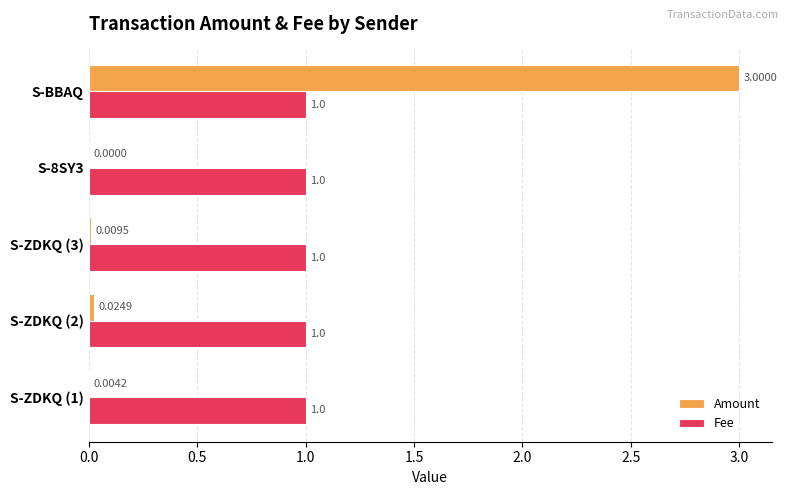

What is the sum of all Fee values?

5.0